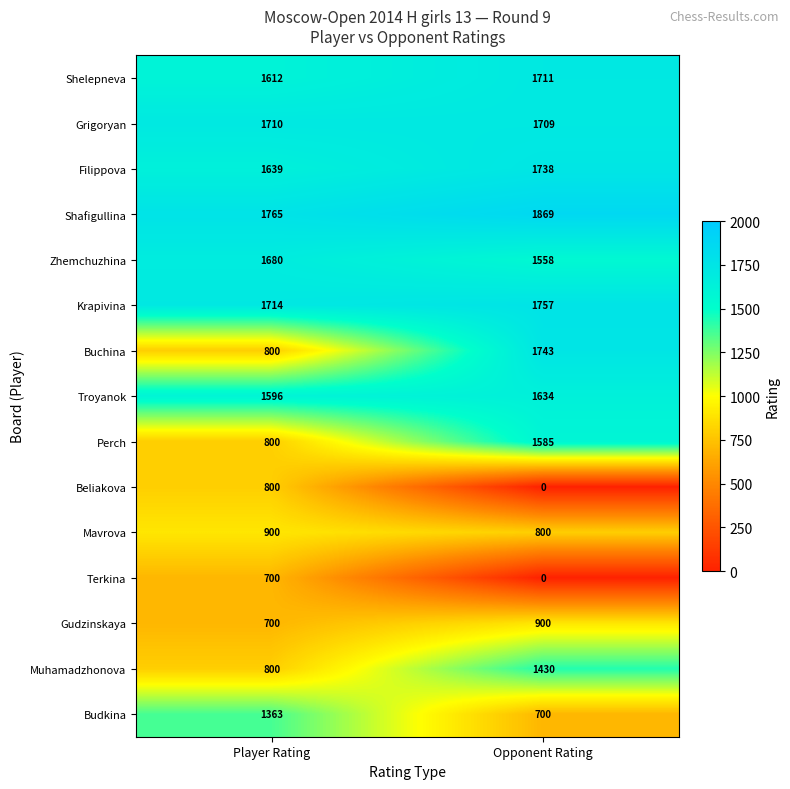

What is the total value across all series at Opponent Rating?

19134